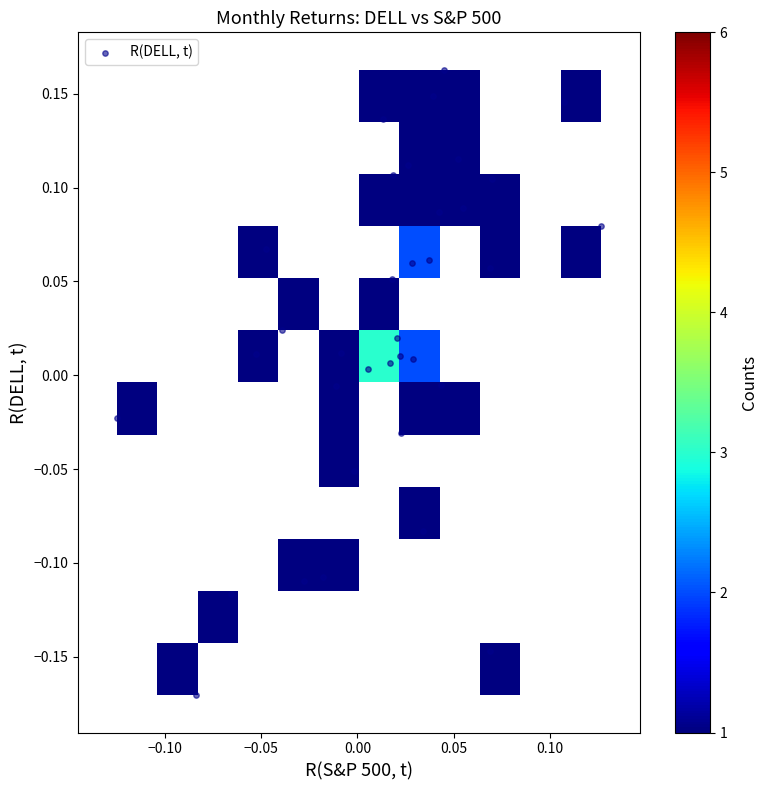

What is the range of X values (max minus min)?

0.3